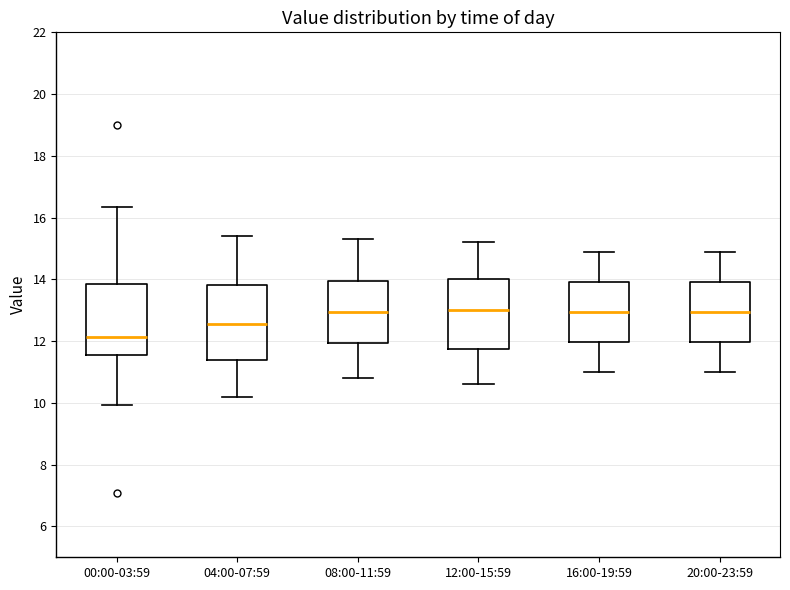

Where does the lower whisker of the box for 00:00-03:59 end on the y-axis? The values are not printed on the chart, so give them approximately, as read against the axis.

10.0